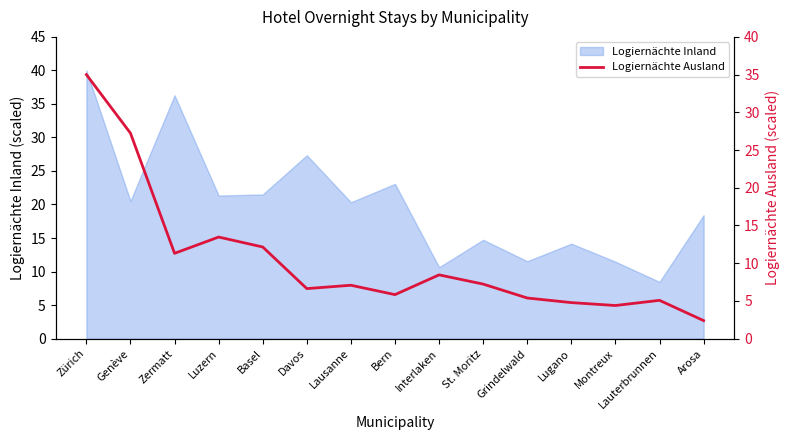

Reading left to right, extract all data points from this chart.

Zürich=35.0	Genève=27.2	Zermatt=11.3	Luzern=13.5	Basel=12.1	Davos=6.6	Lausanne=7.1	Bern=5.8	Interlaken=8.4	St. Moritz=7.2	Grindelwald=5.4	Lugano=4.8	Montreux=4.4	Lauterbrunnen=5.1	Arosa=2.4